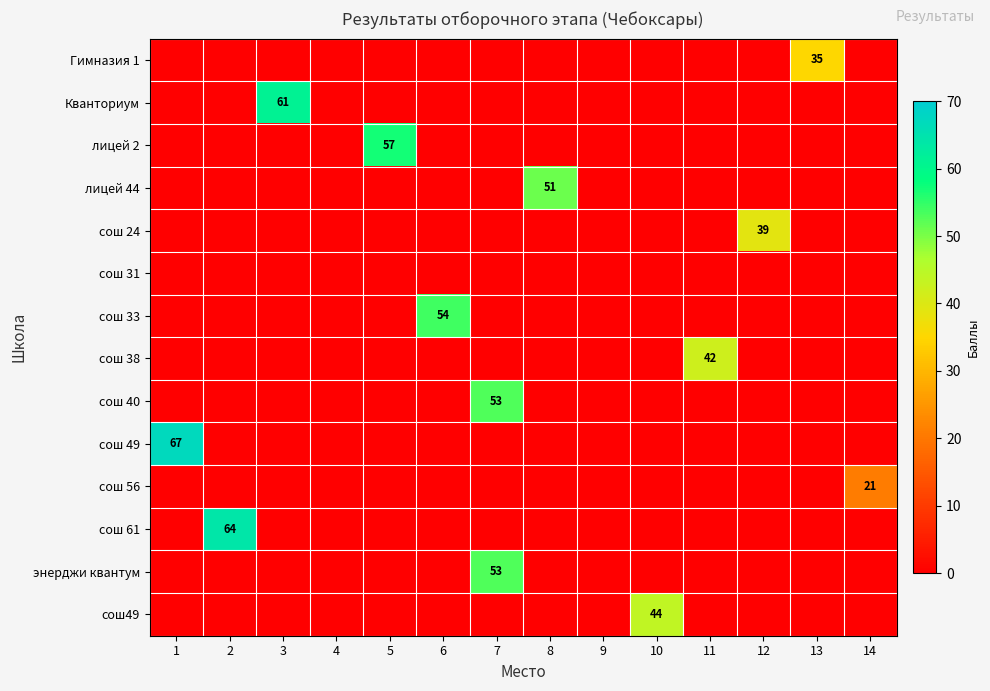

Between 1 and 2, which is larger?

1